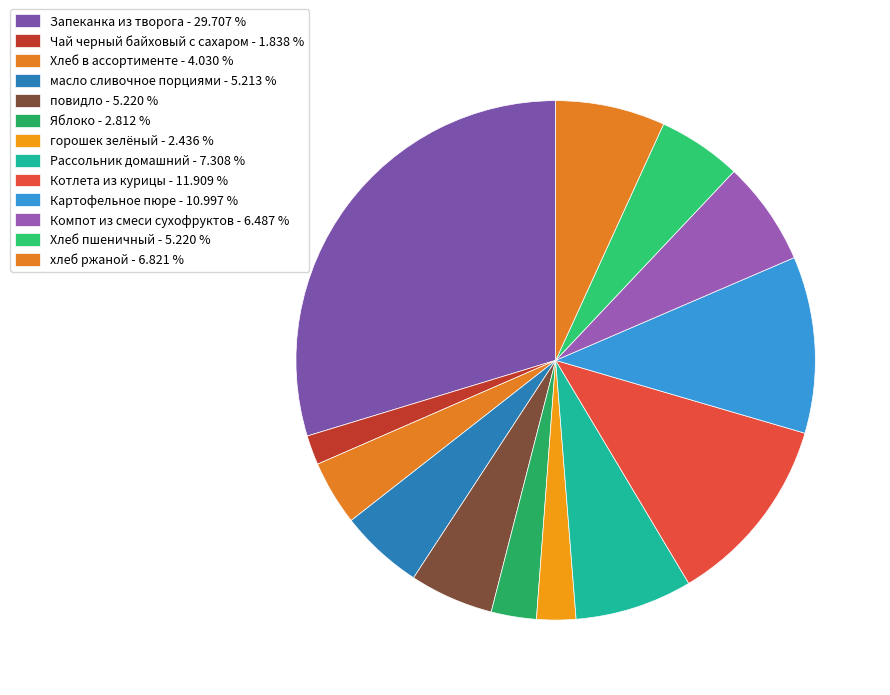

To the nearest percent, what is the difference between the Рассольник домашний and Хлеб в ассортименте slice percentages?

3%